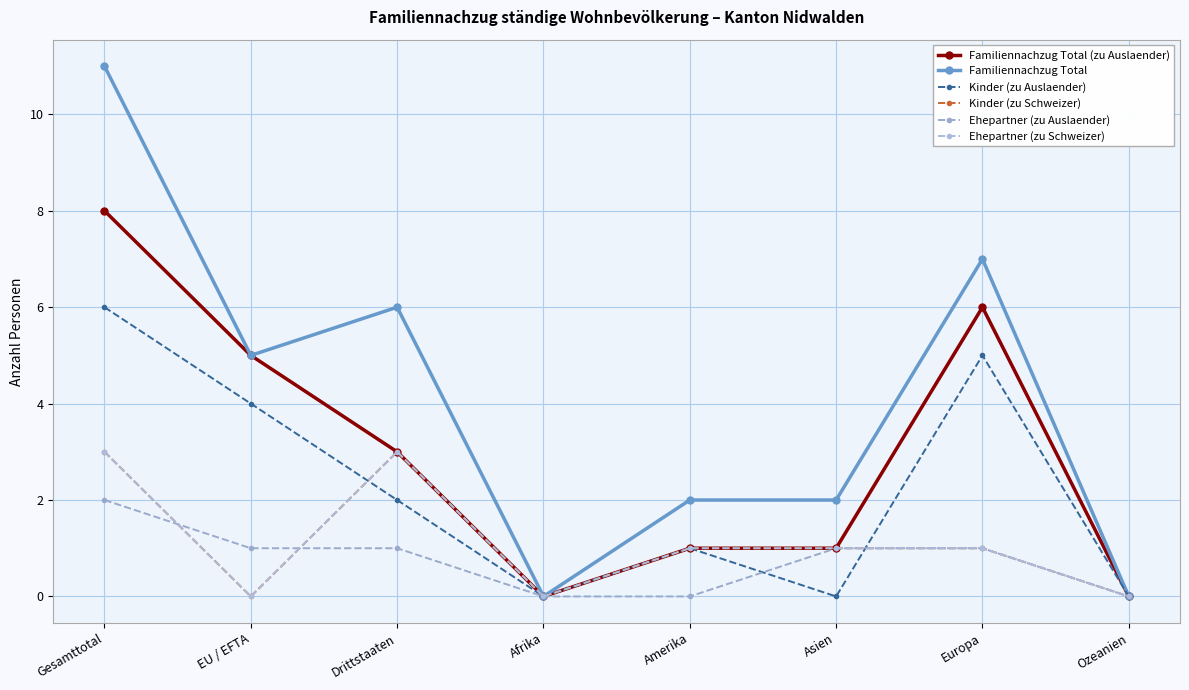

True or false: Ehepartner (zu Auslaender) and Ehepartner (zu Schweizer) cross at least once.

True